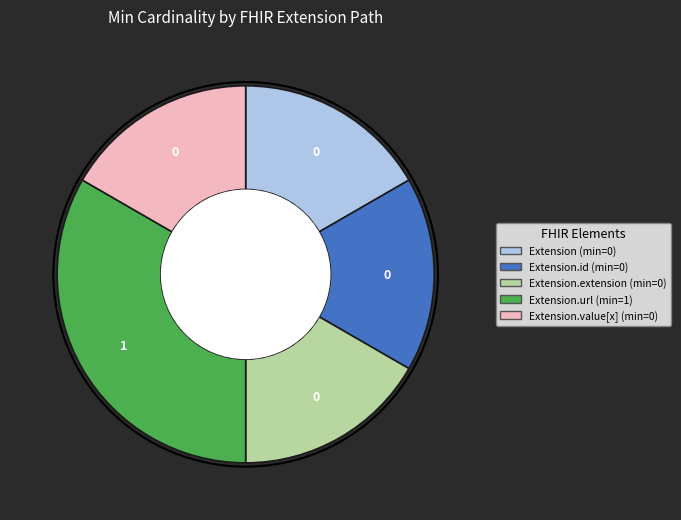

Is there a majority slice in this chart?

No